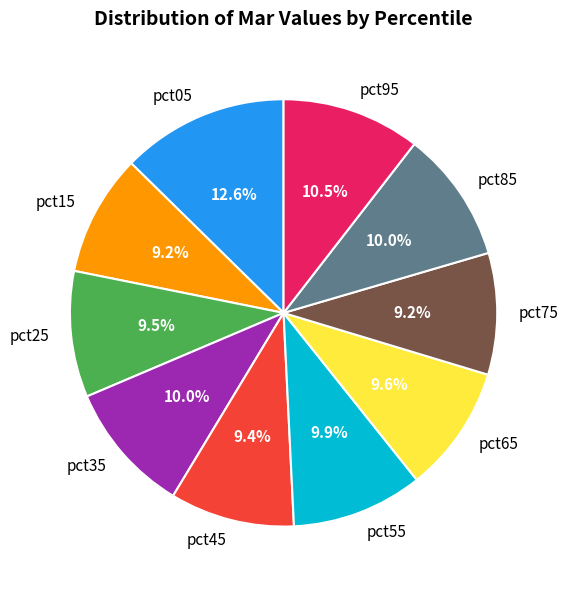

What percentage is NOT represented by pct75?

90.8%